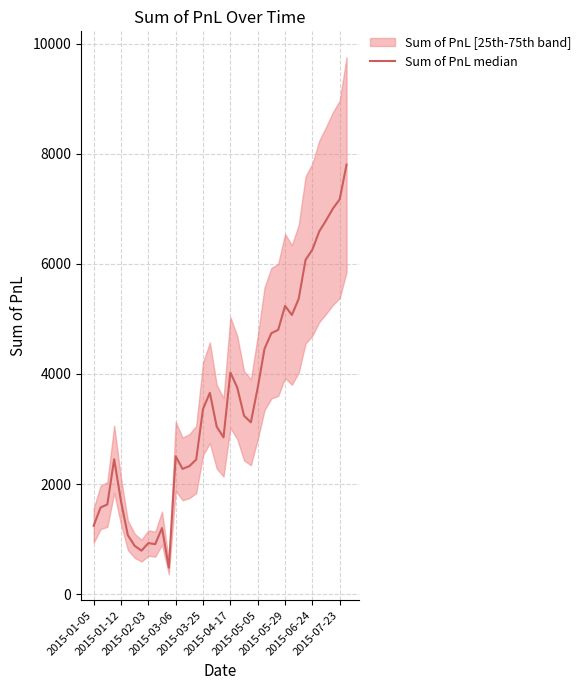

Rank the categories by value from highest to lowest.

37, 36, 35, 34, 33, 32, 31, 30, 28, 29, 27, 26, 25, 20, 21, 24, 17, 16, 22, 23, 18, 19, 12, 2015-03-06, 15, 14, 13, 2015-03-25, 2015-02-03, 2015-01-12, 2015-01-05, 10, 2015-04-17, 2015-06-24, 2015-07-23, 2015-05-05, 2015-05-29, 11